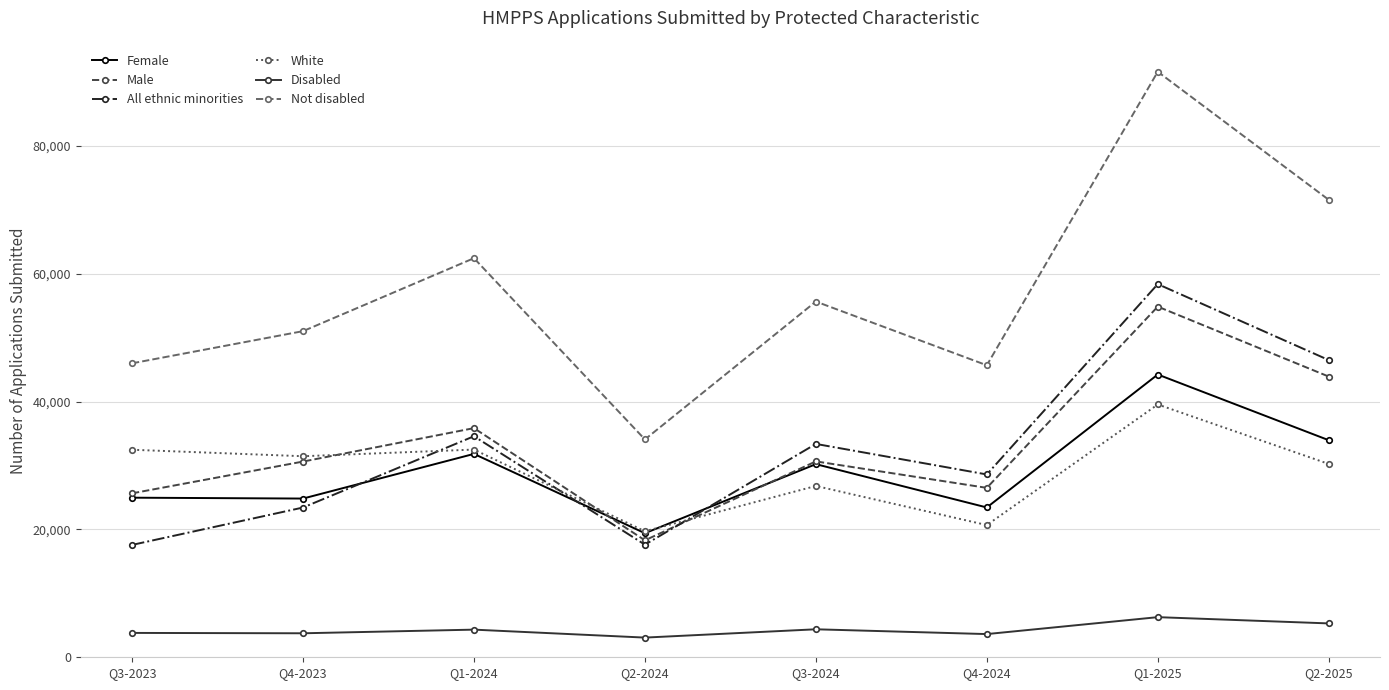

What is the total value across all series at Q4-2023?

165130